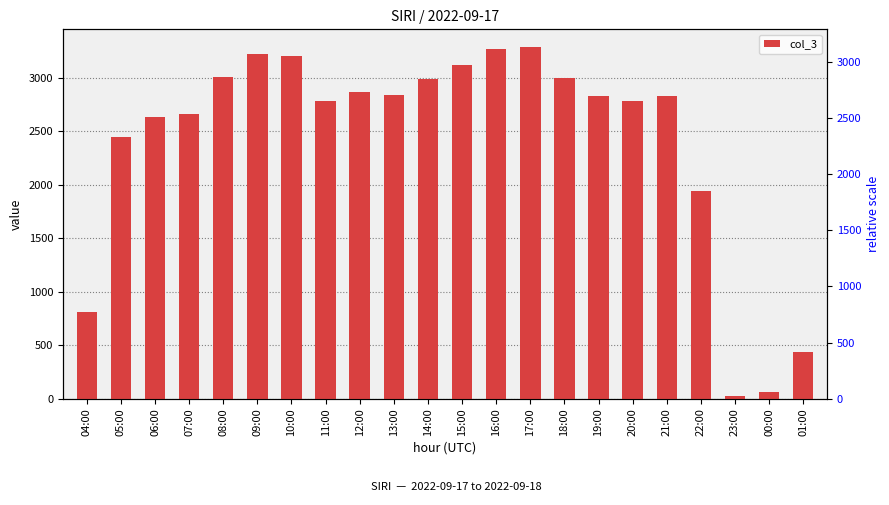

The value at 08:00 is 4795. True or false?

False